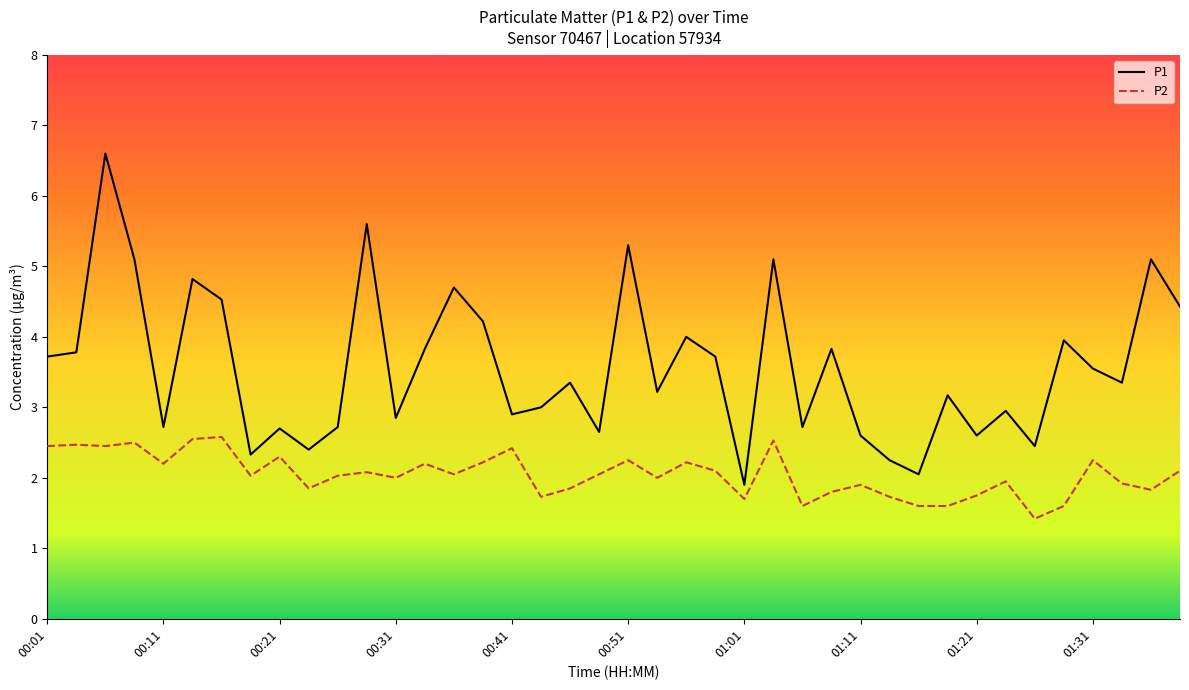

Which series has the largest range (max minus min)?

P1